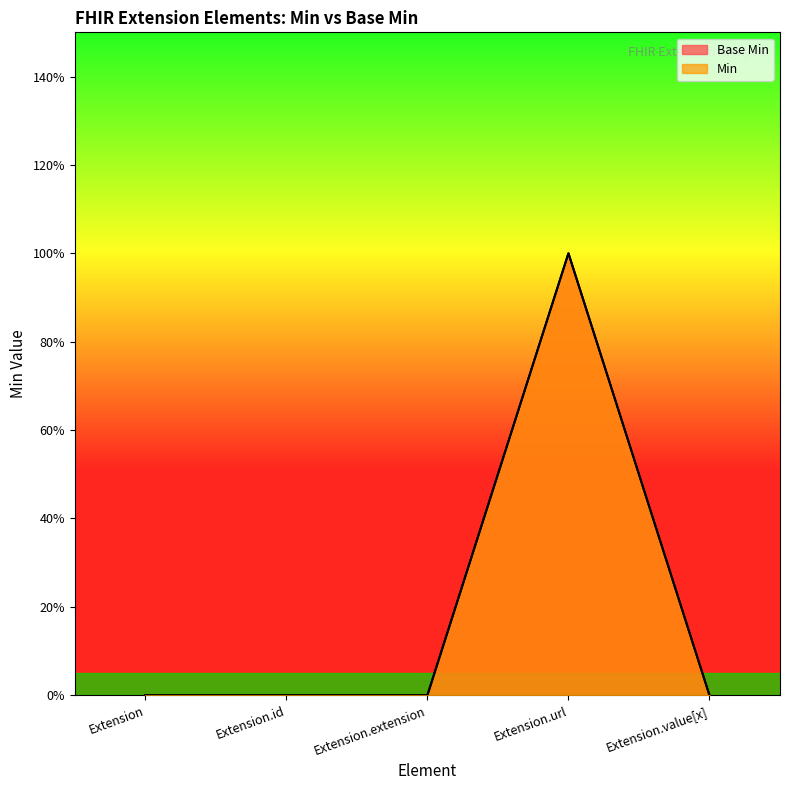

Which series has the widest spread of values?

Base Min